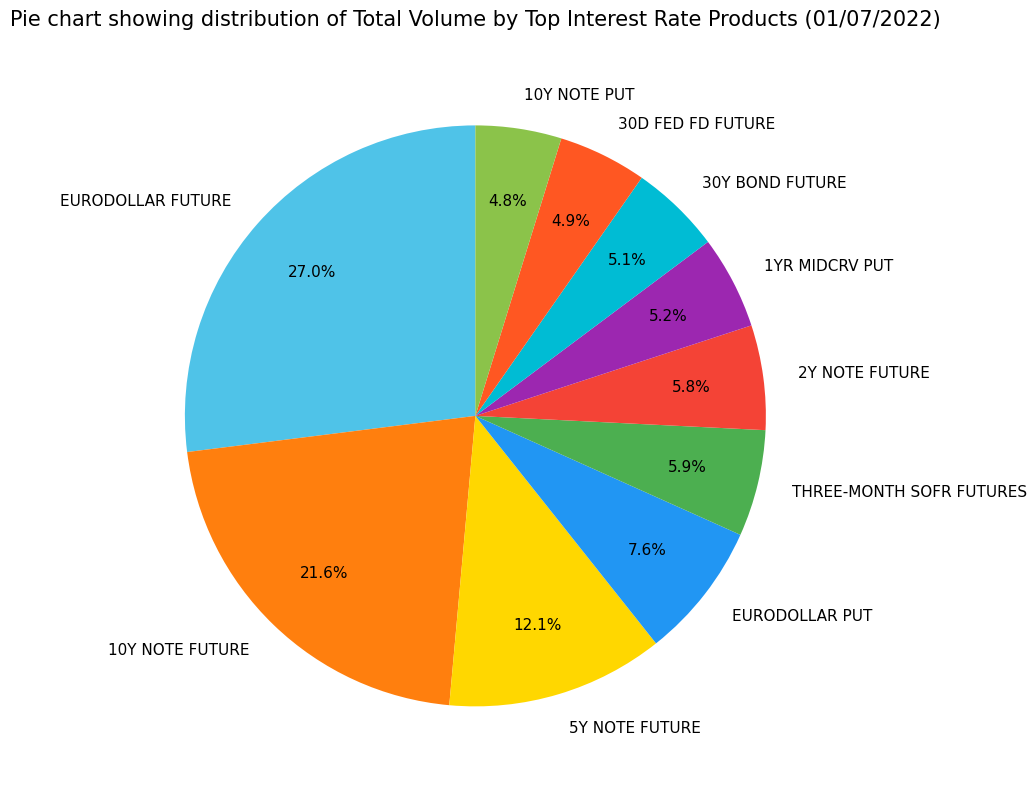

Is it true that EURODOLLAR FUTURE is 27% of the pie?

True